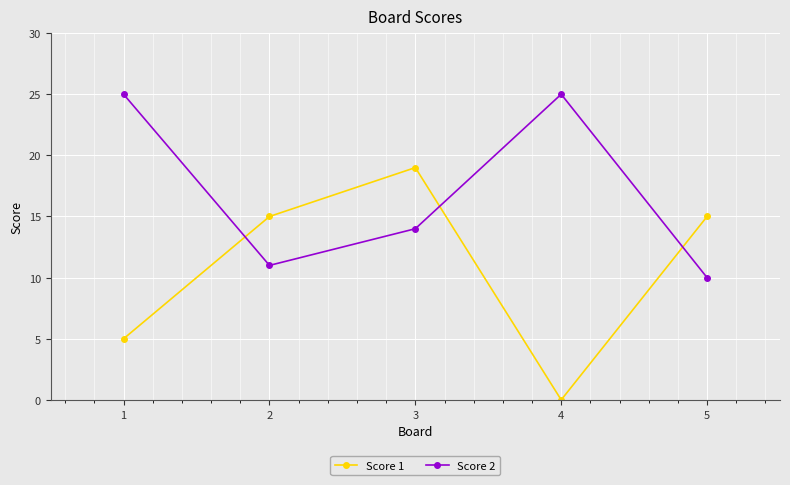

How many categories are shown in the chart?

5